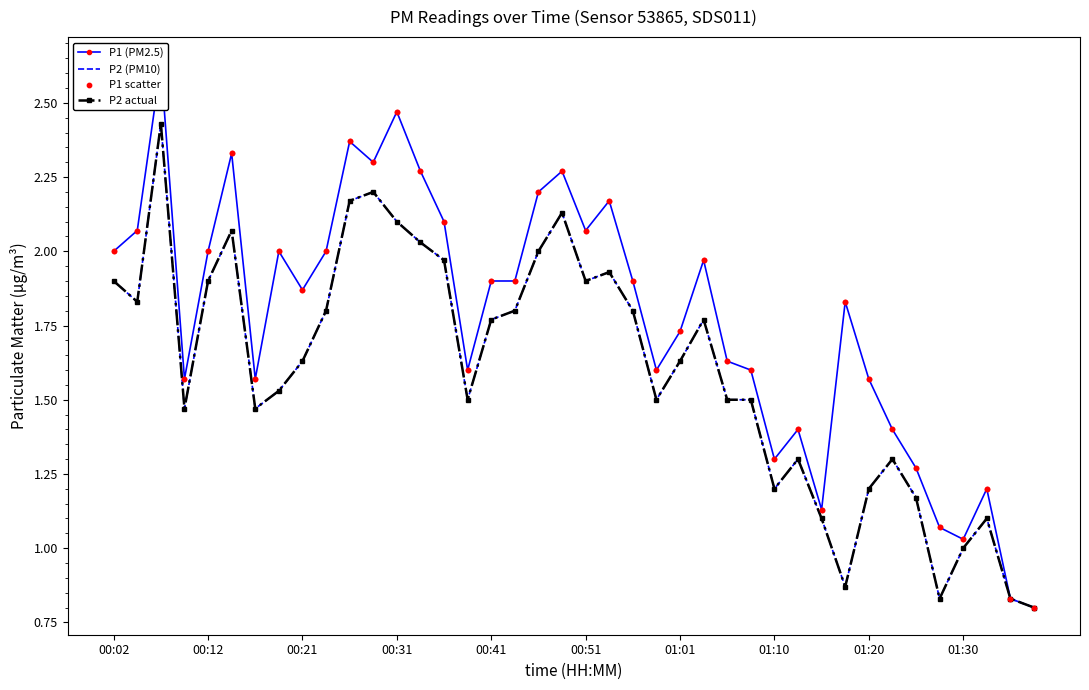

Which series has the largest total across all categories?

P1 (PM2.5)